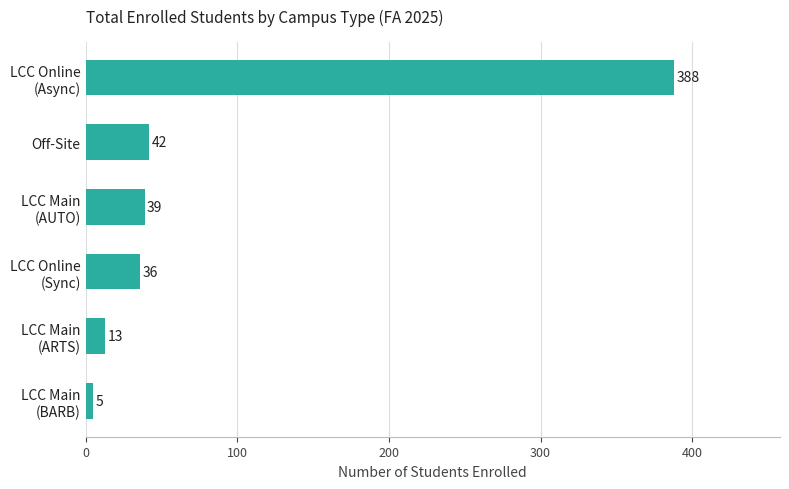

How many data points does each series have?

6